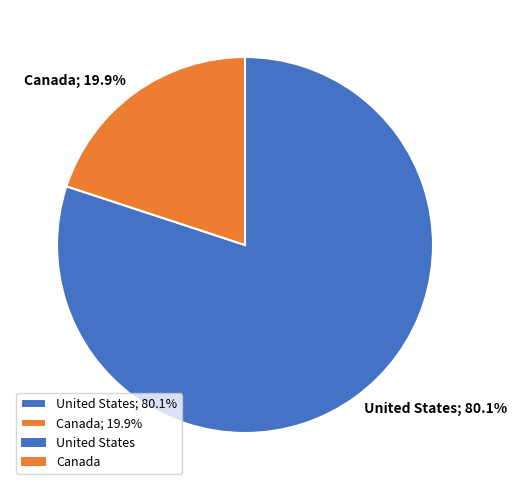

The United States slice represents 66% of the pie. True or false?

False